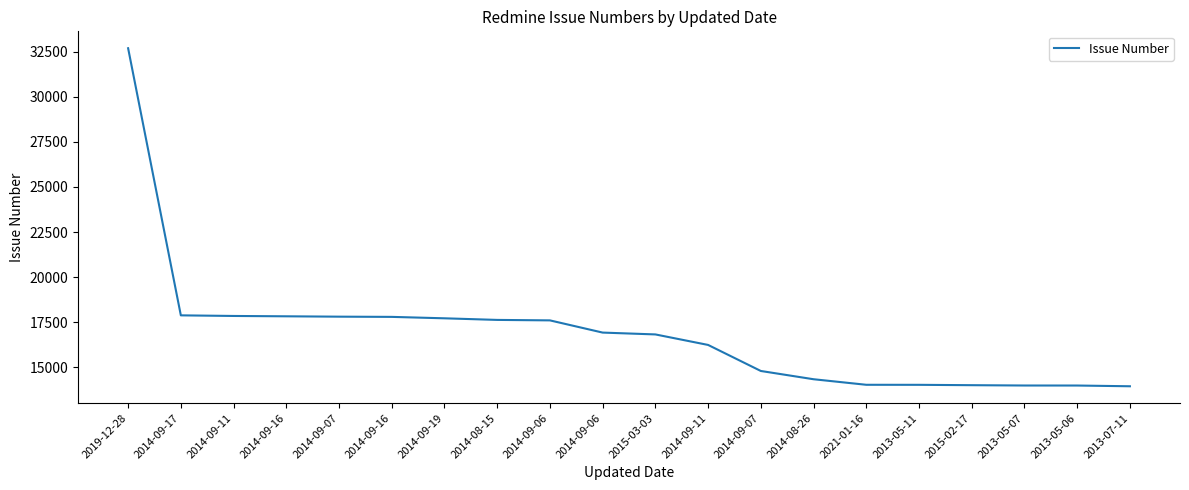

What is the label of the 3rd point from the right?

2013-05-07